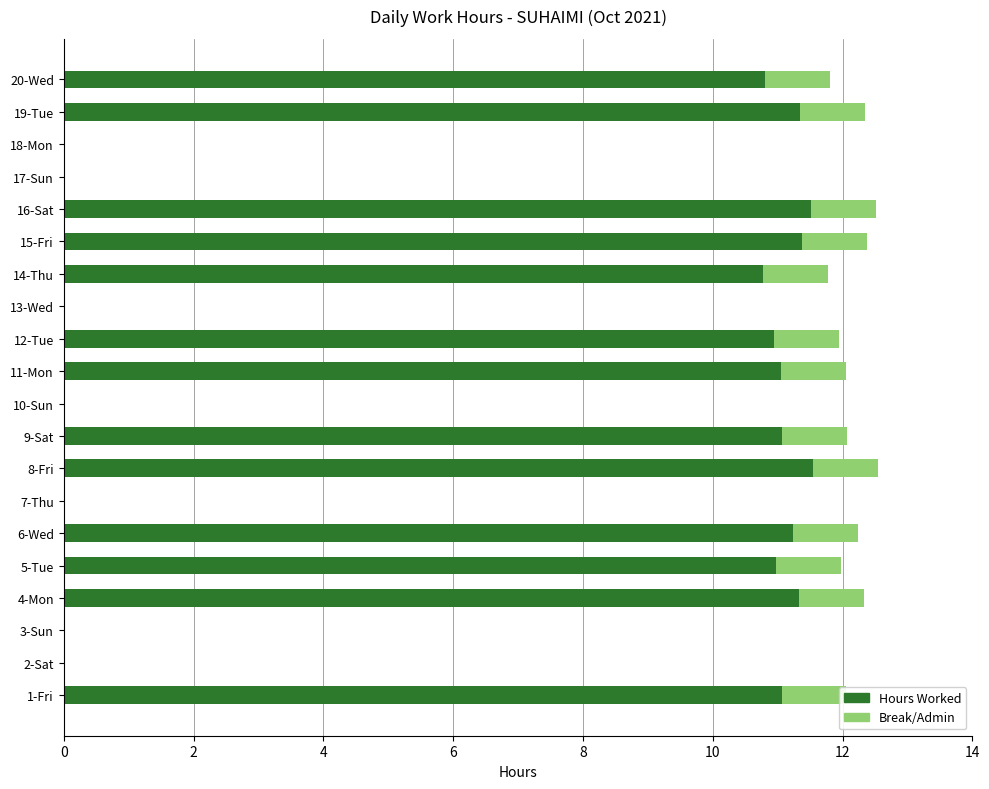

The value of Break/Admin at 11-Mon is 1.0. True or false?

True